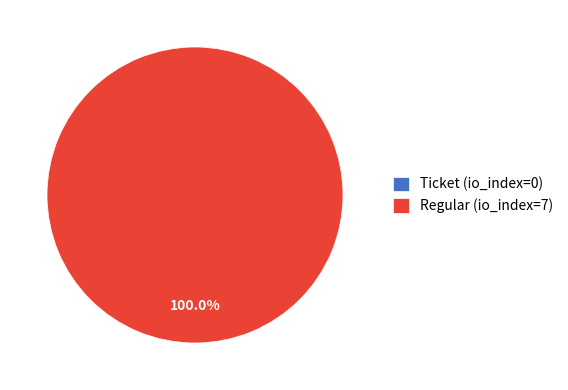

Which category has the smallest portion of the pie?

Ticket (io_index=0)